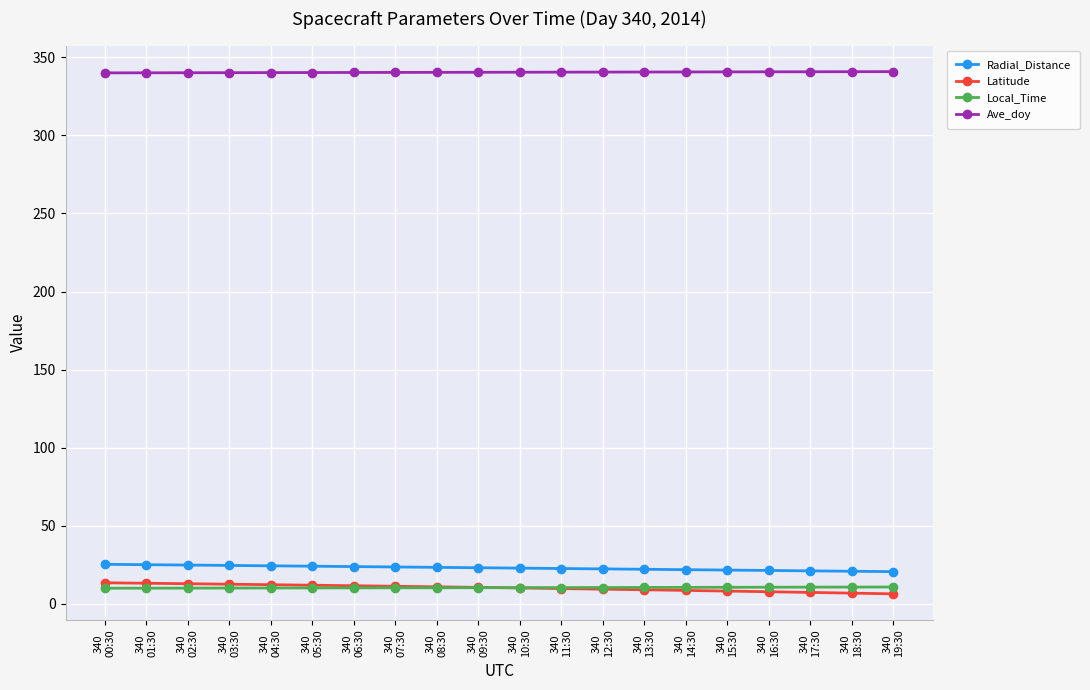

What value does the Latitude series have at 340
03:30?

12.6